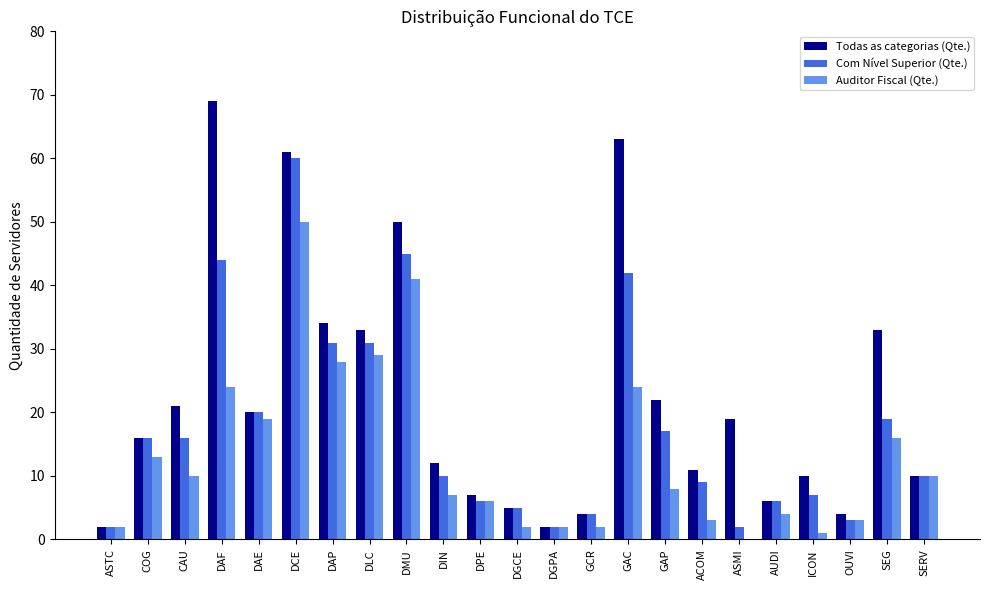

True or false: Com Nível Superior (Qte.) has a value of 2 at ICON.

False